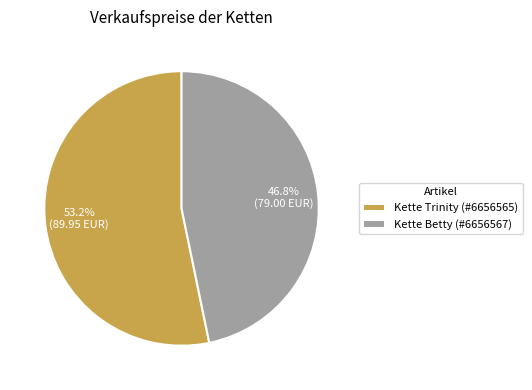

Is Kette Betty the majority of the pie?

No